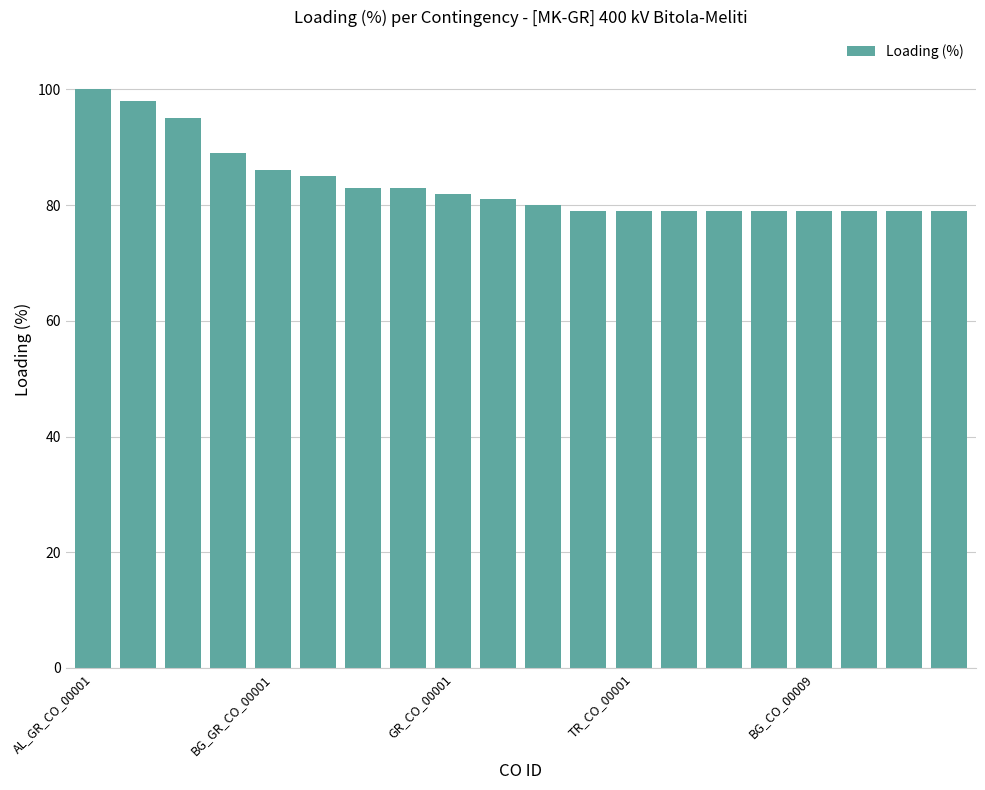

What is the average value?

84